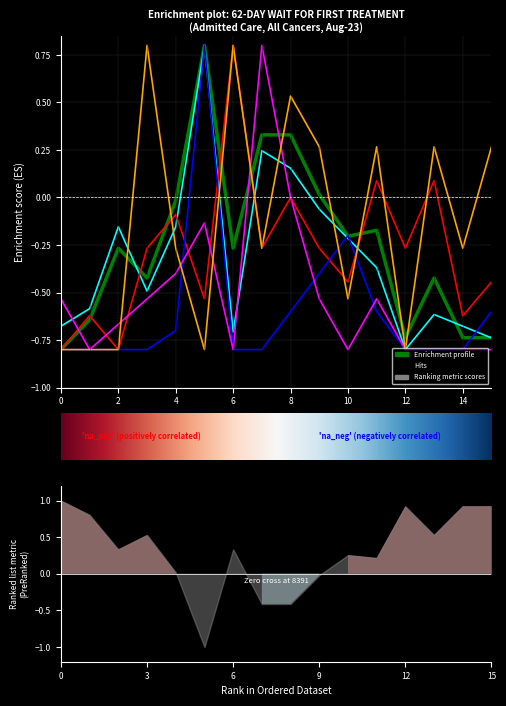

Reading left to right, list all the values displayed in this chart.

TOTAL: -0.8	-0.6	-0.3	-0.4	-0.0	0.8	-0.3	0.3	0.3	0.0	-0.2	-0.2	-0.7	-0.4	-0.7	-0.7
WITHIN 62 DAYS: -0.7	-0.6	-0.2	-0.5	-0.2	0.8	-0.7	0.2	0.2	-0.1	-0.2	-0.4	-0.8	-0.6	-0.7	-0.7
AFTER 62 DAYS: -0.8	-0.6	-0.8	-0.3	-0.1	-0.5	0.8	-0.3	0.0	-0.3	-0.4	0.1	-0.3	0.1	-0.6	-0.4
WITHIN 31 DAY: -0.8	-0.8	-0.8	-0.8	-0.7	0.8	-0.8	-0.8	-0.6	-0.4	-0.2	-0.6	-0.8	-0.8	-0.8	-0.6
32 TO 38 DAYS: -0.5	-0.8	-0.7	-0.5	-0.4	-0.1	-0.8	0.8	0.0	-0.5	-0.8	-0.5	-0.8	-0.8	-0.8	-0.8
63 TO 76 DAYS: -0.8	-0.8	-0.8	0.8	-0.3	-0.8	0.8	-0.3	0.5	0.3	-0.5	0.3	-0.8	0.3	-0.3	0.3